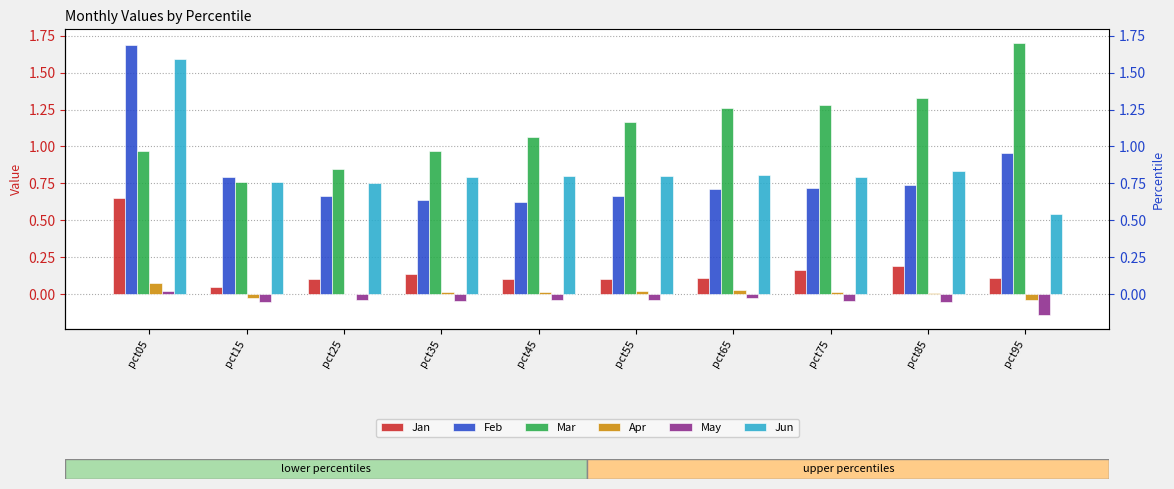

Which series has the widest spread of values?

Feb